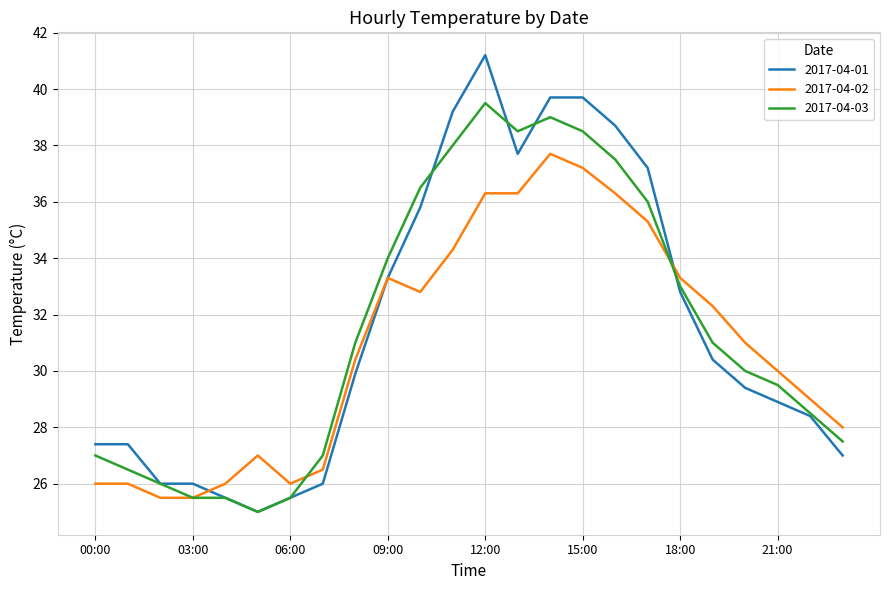

What is the maximum value shown in the chart?

41.2